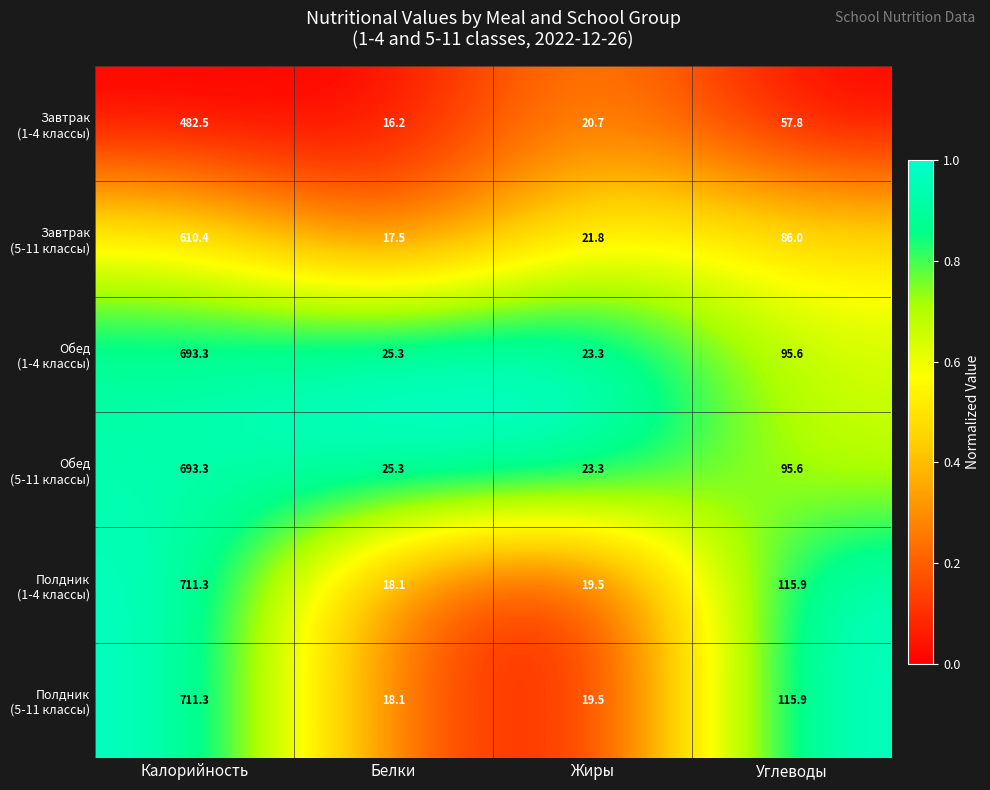

What is the smallest value displayed?

16.2